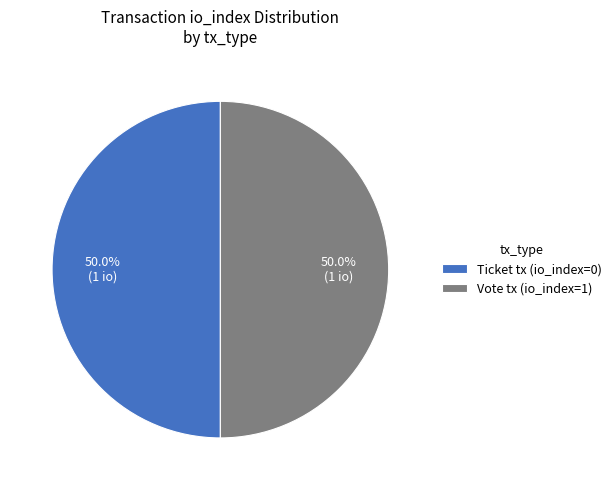

Is it true that Vote tx (io_index=1) is 87% of the pie?

False